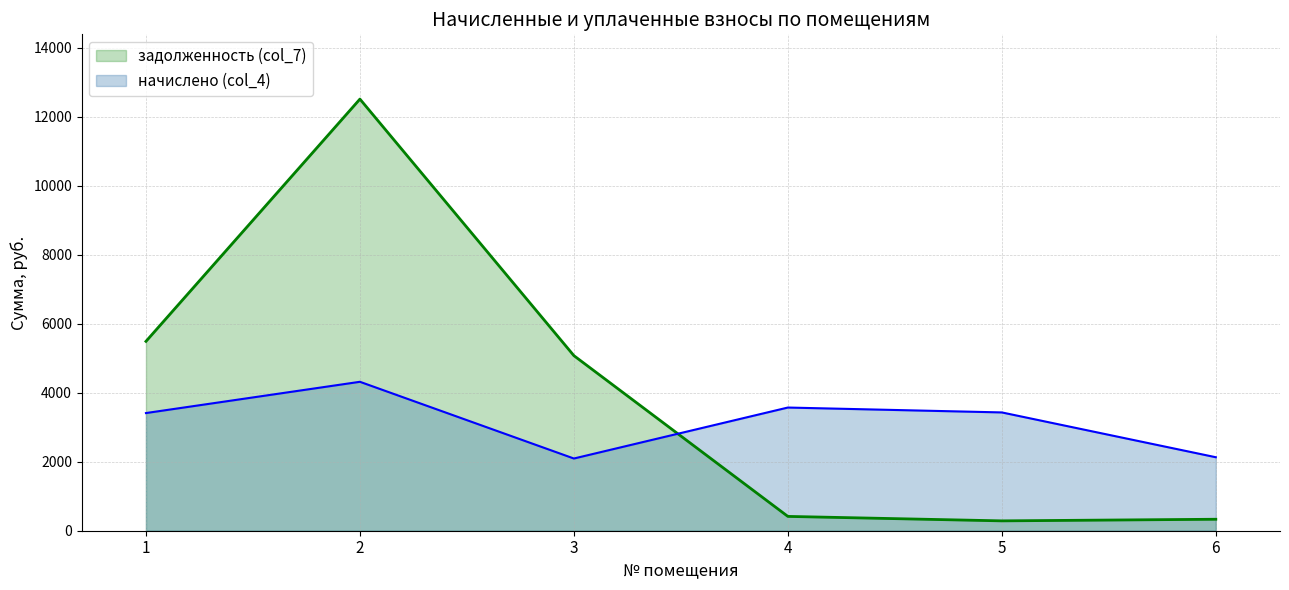

The начислено (col_4) series shows 3107.7 at 6. True or false?

False